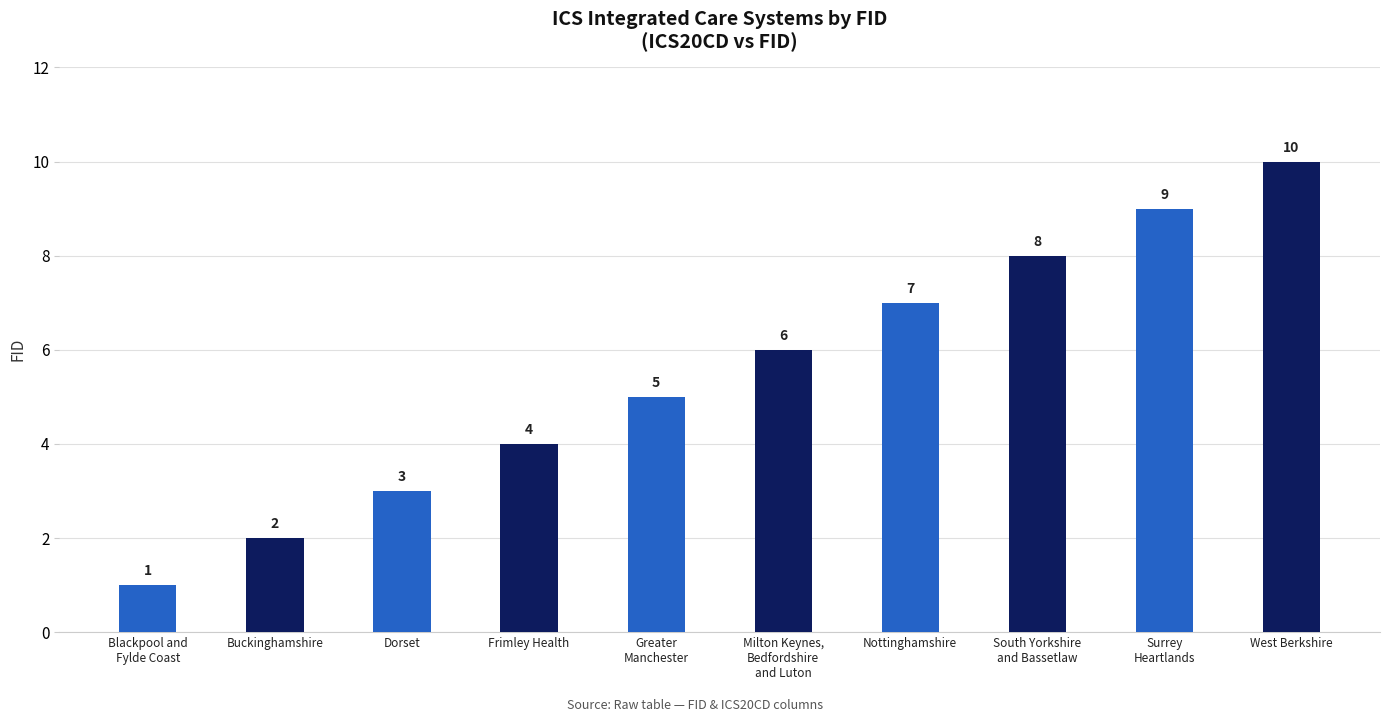

True or false: the data shows 6 at Milton Keynes,
Bedfordshire
and Luton.

True